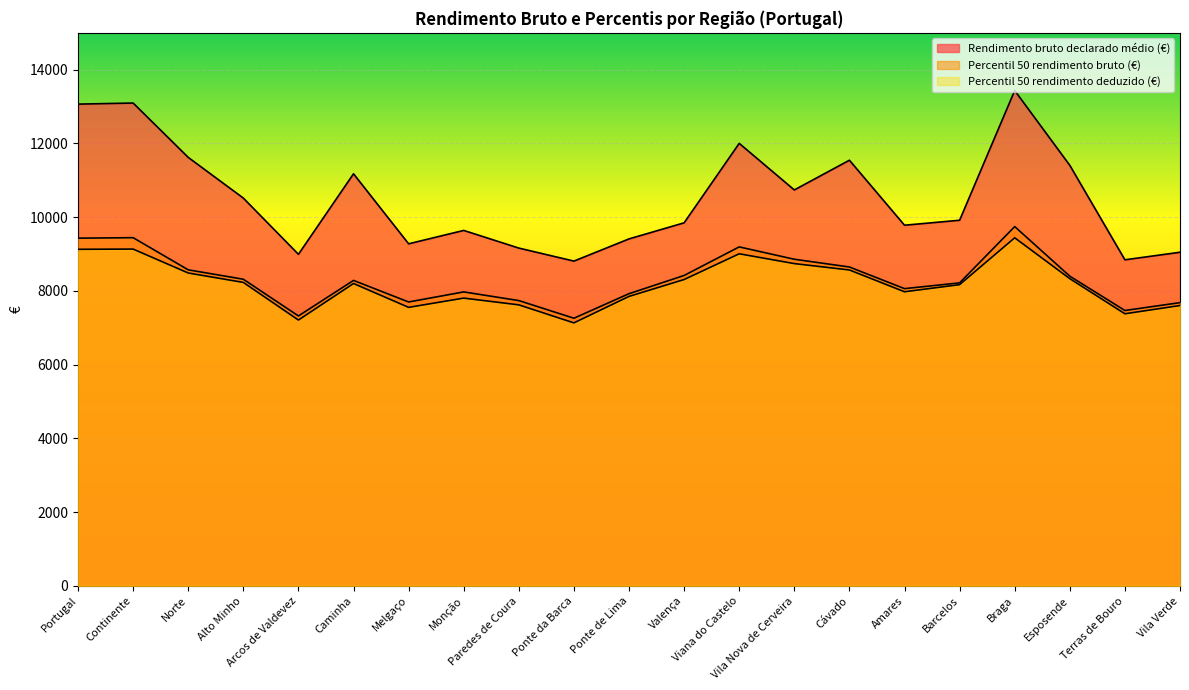

How many interior local valleys does the Rendimento bruto declarado médio (€) series have?

6